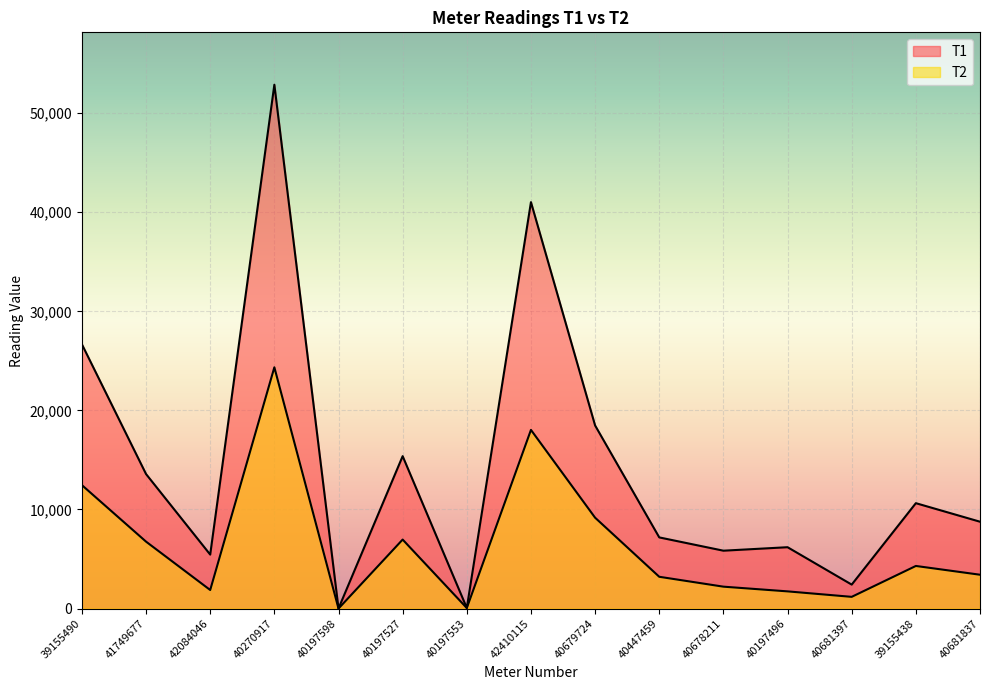

What is the sum of the T2 values at 40447459 and 40681397?

4390